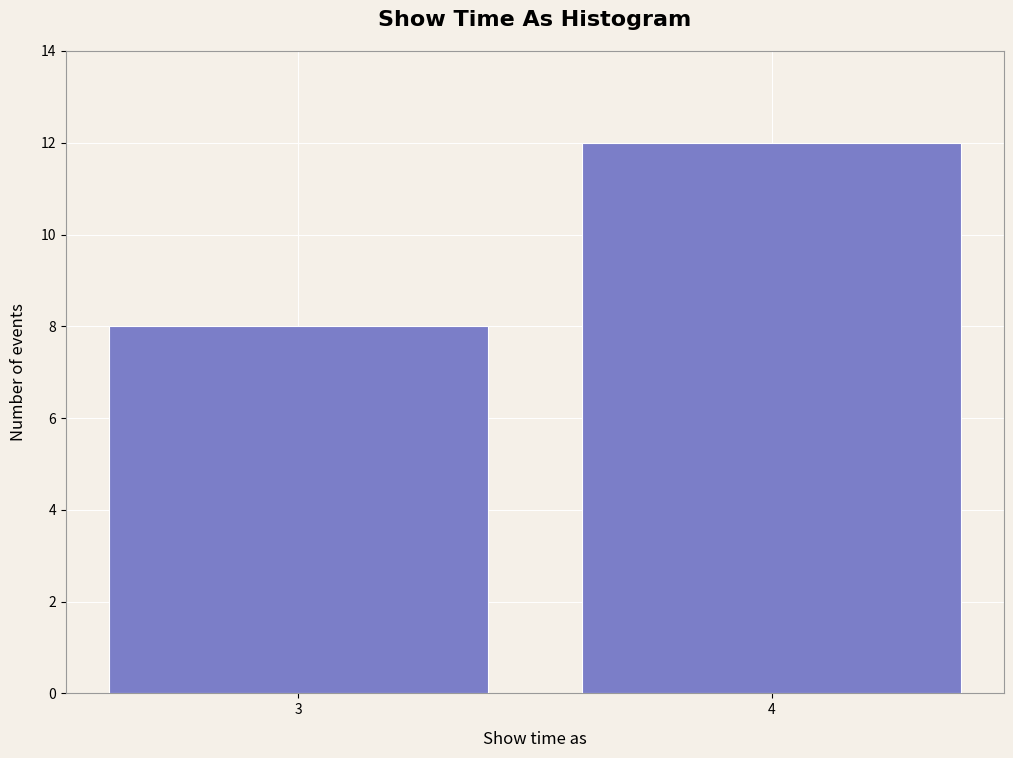

Reading left to right, what are all the values shown in this chart?

3=8	4=12